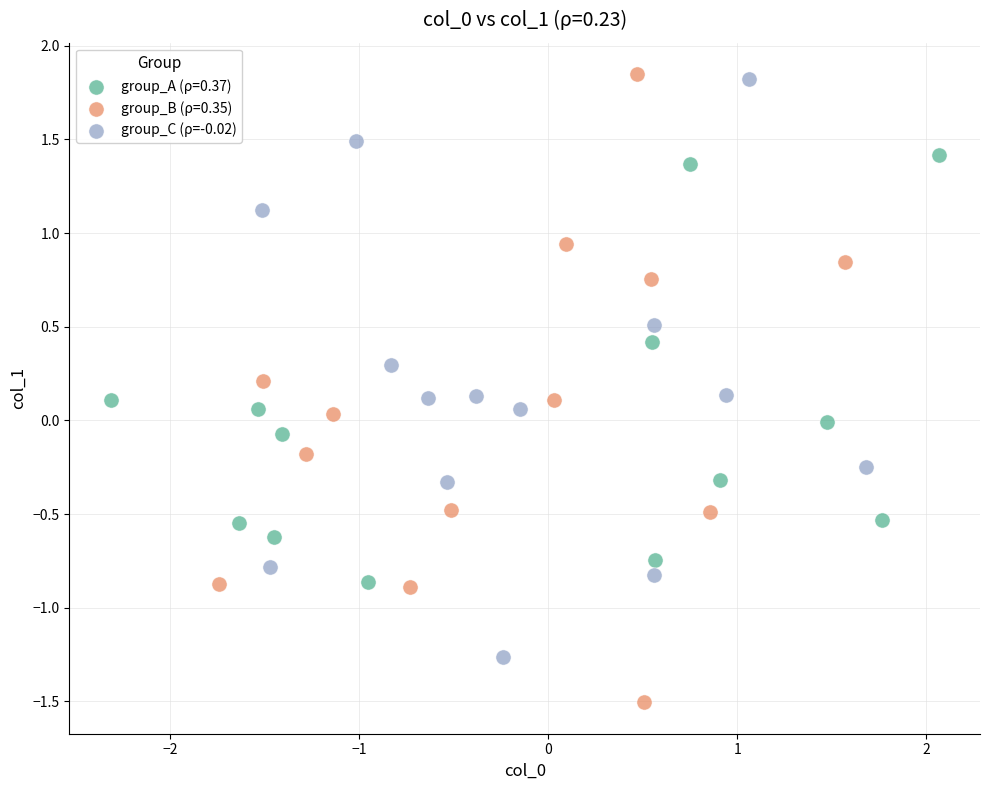

What are all the series names shown in the legend?

group_A (ρ=0.37), group_B (ρ=0.35), group_C (ρ=-0.02)